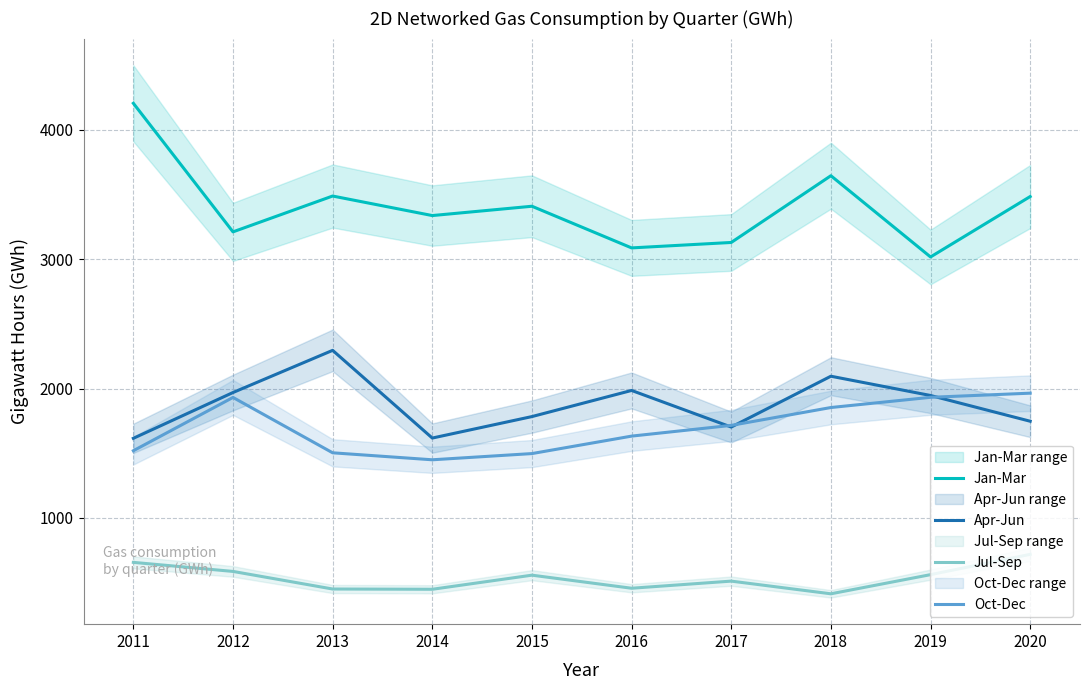

Is it true that Oct-Dec equals 3409 at 2018?

False